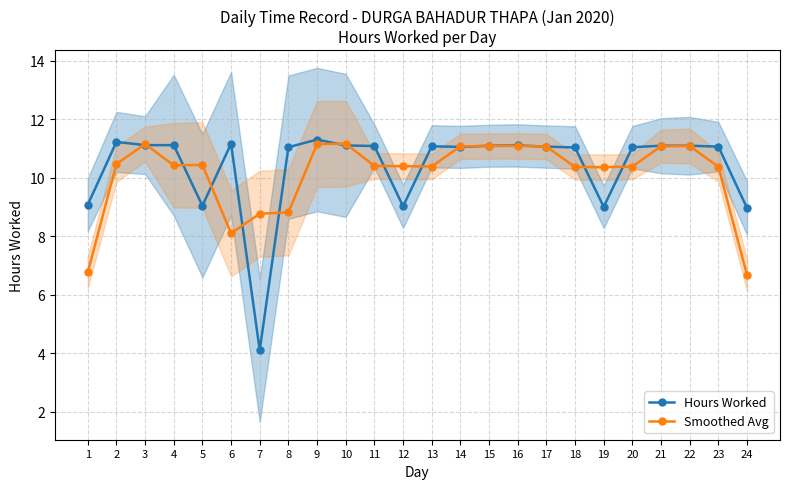

What is the minimum value for Smoothed Avg?

6.7